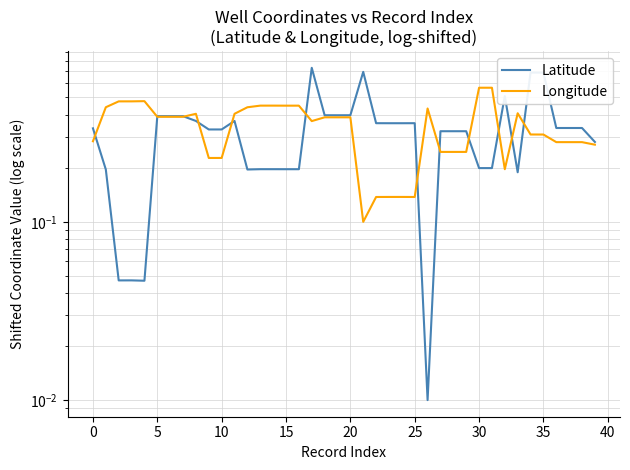

In Latitude, how many points are lower than both neighbors (excluding endpoints)?

12